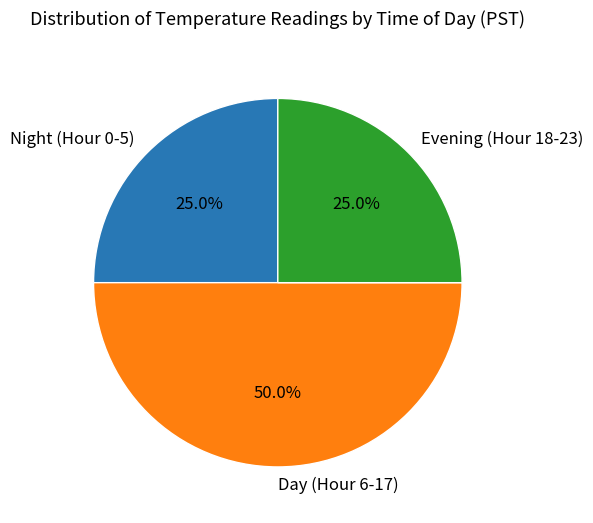

Does Night (Hour 0-5) account for over 50% of the chart?

No